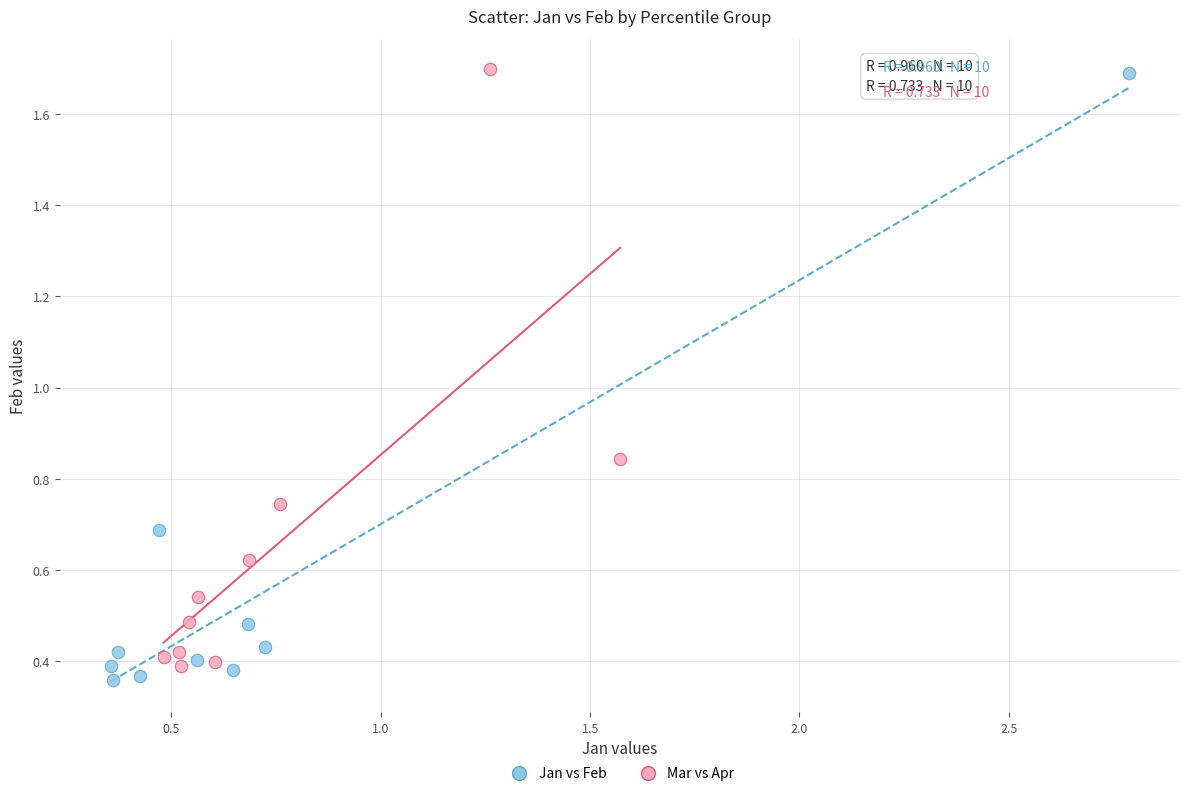

Which series has the largest Y range (max minus min)?

Jan vs Feb